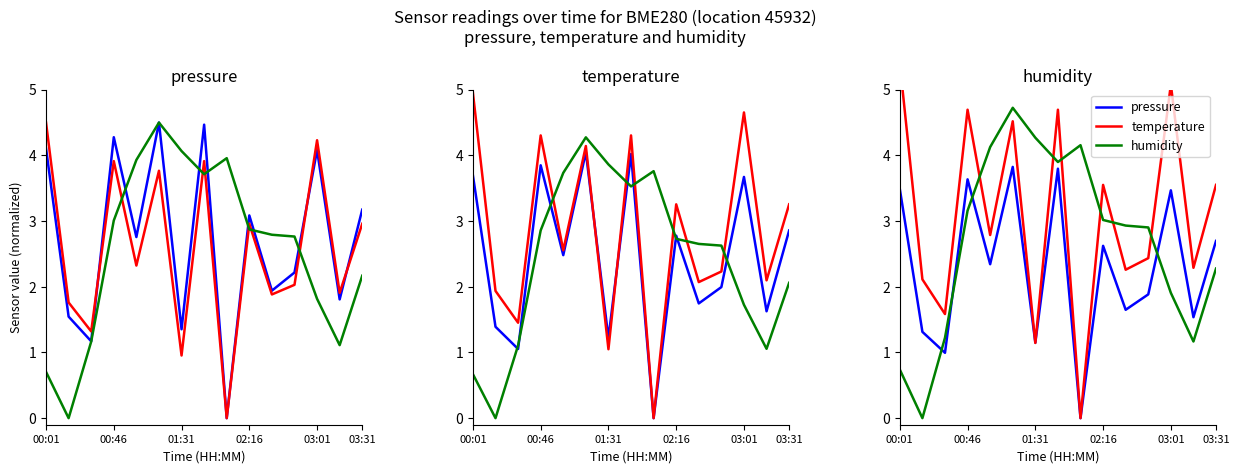

Rank the series by their average value, from highest to lowest.

temperature, humidity, pressure